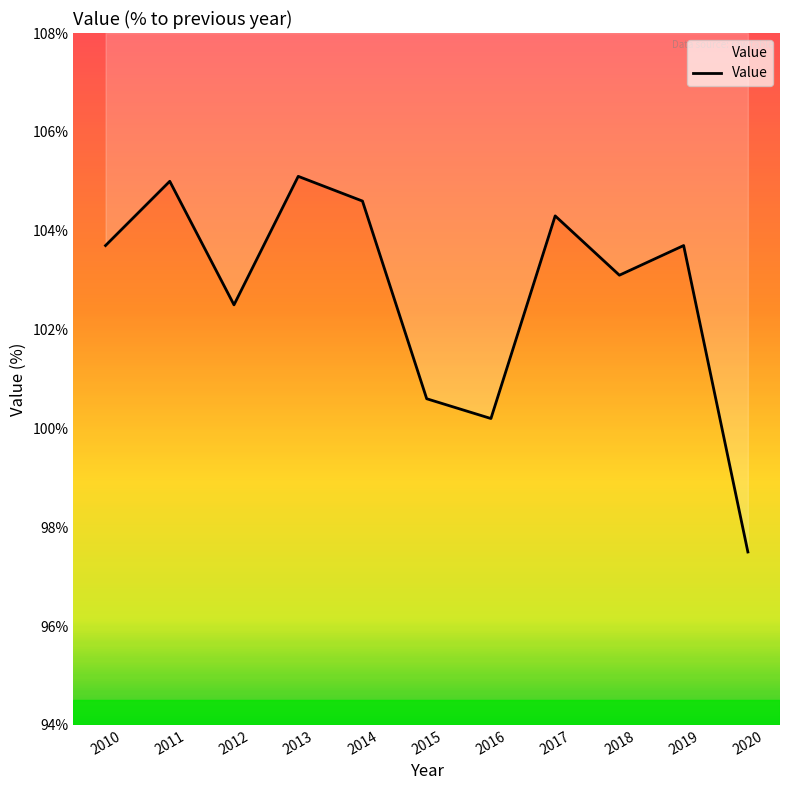

List the labels in order of value, smallest first.

2020, 2016, 2015, 2012, 2018, 2010, 2019, 2017, 2014, 2011, 2013